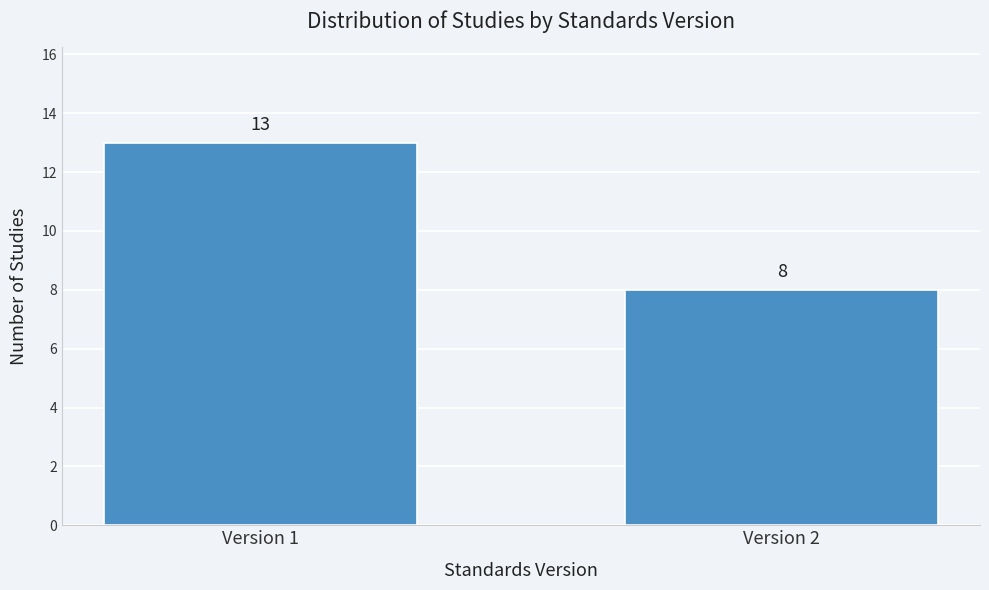

Reading left to right, list all the values displayed in this chart.

Version 1=13	Version 2=8